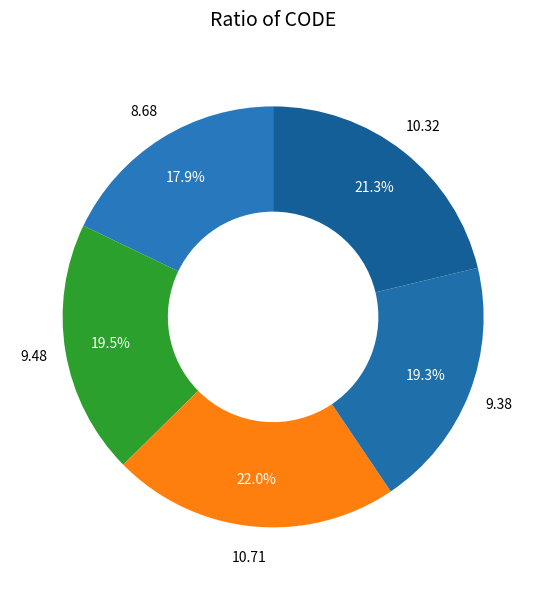

How many slices are in this pie chart?

5